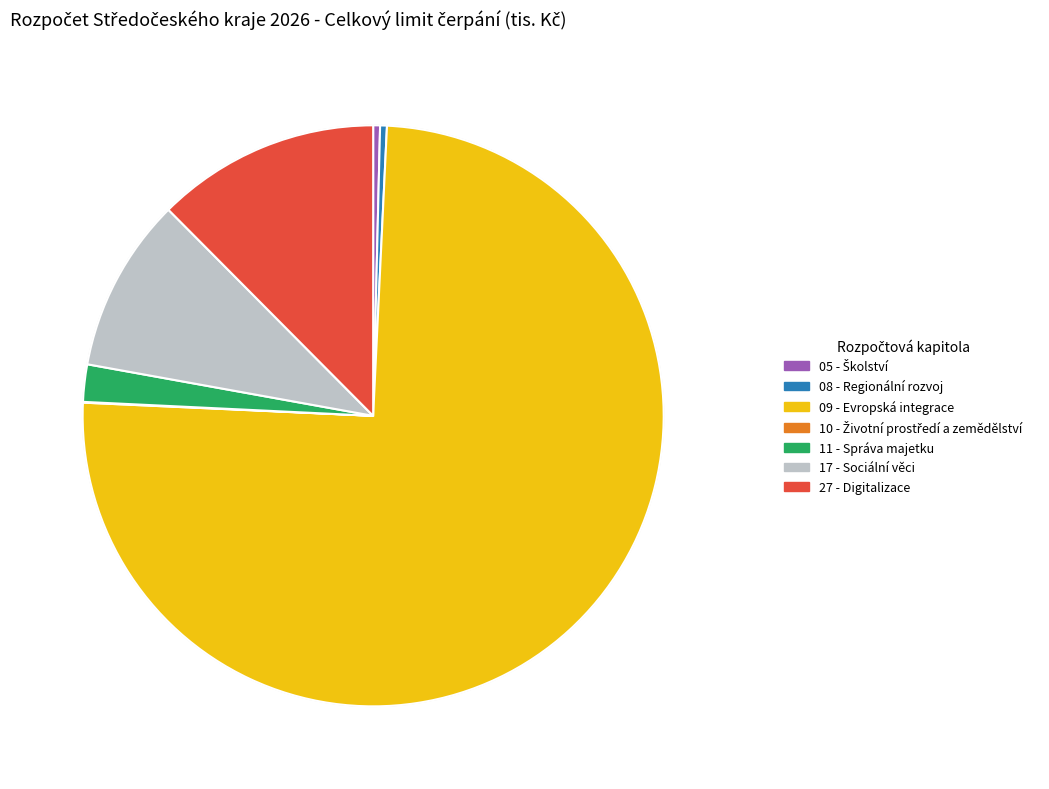

What is the smallest slice in the pie chart?

10 - Životní prostředí a zemědělství